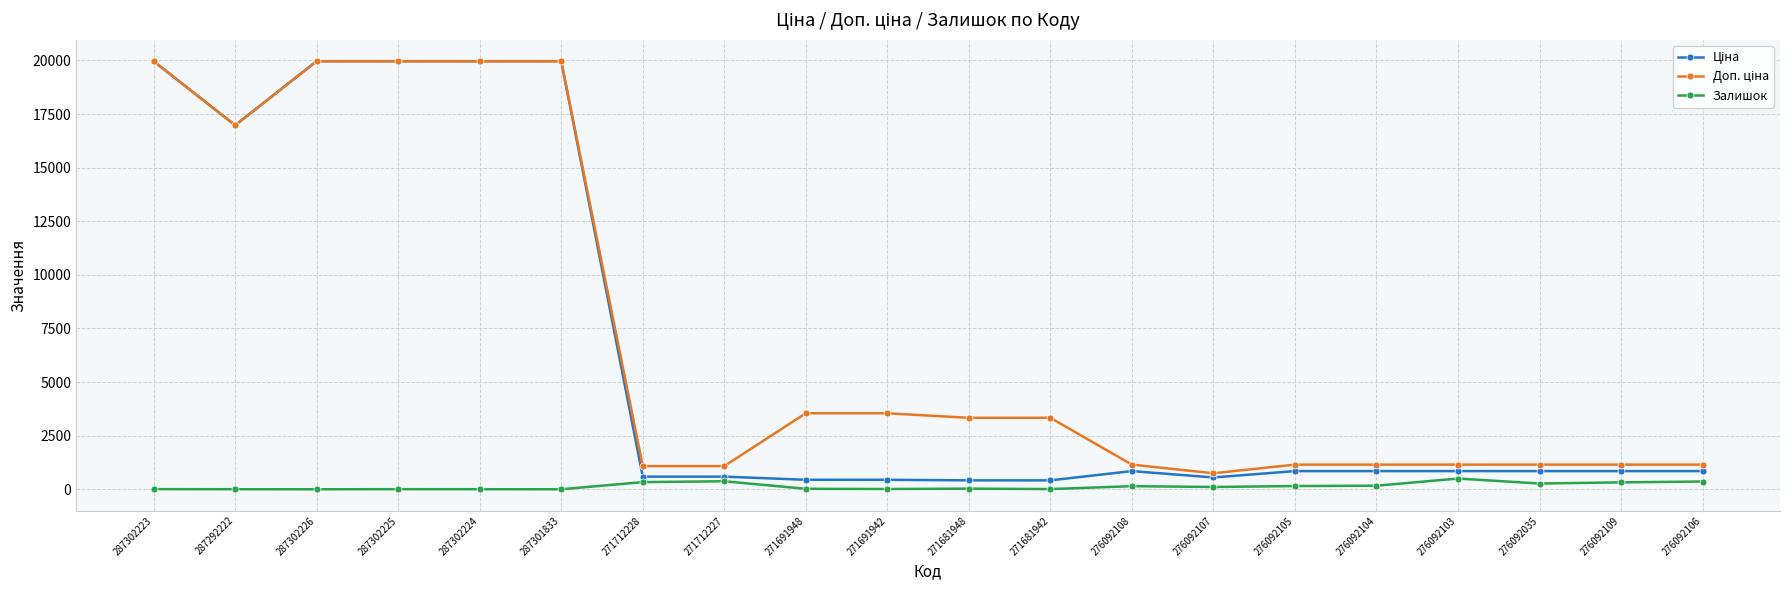

What is the difference between the highest and lowest values at 287302226?

19964.2